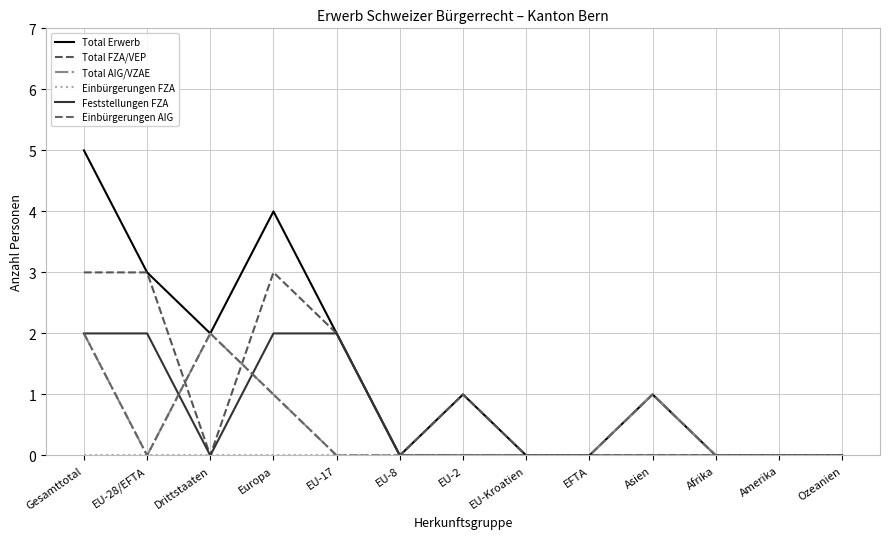

The Einbürgerungen AIG series shows 1 at EU-17. True or false?

False